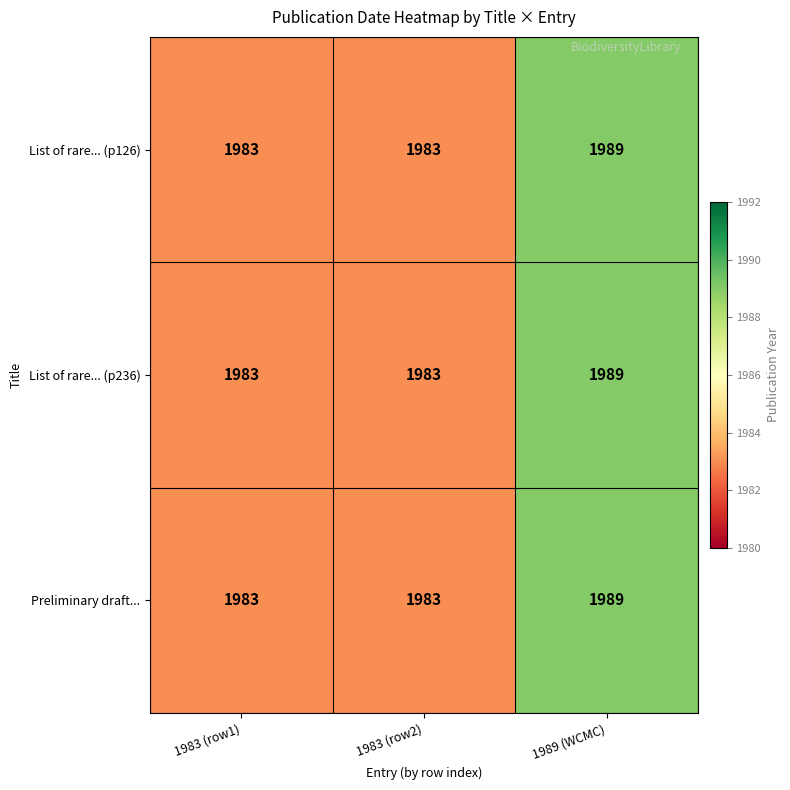

What is the difference between the List of rare... (p236) values at 1989 (WCMC) and 1983 (row2)?

6